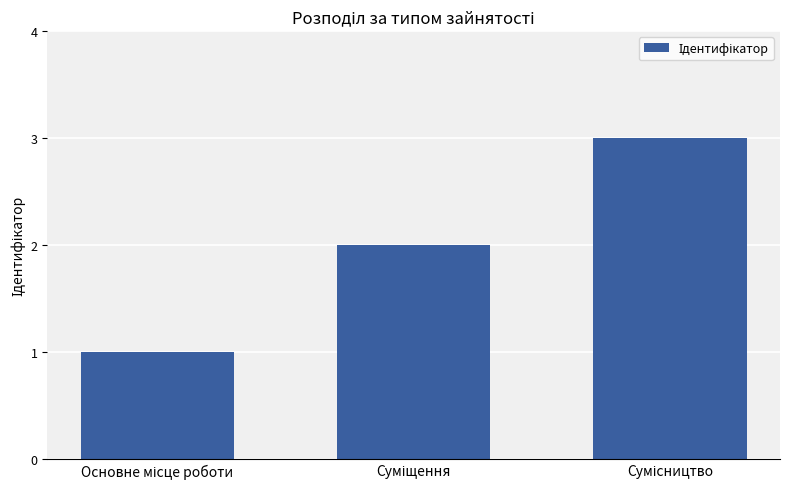

What is the maximum value shown in the chart?

3